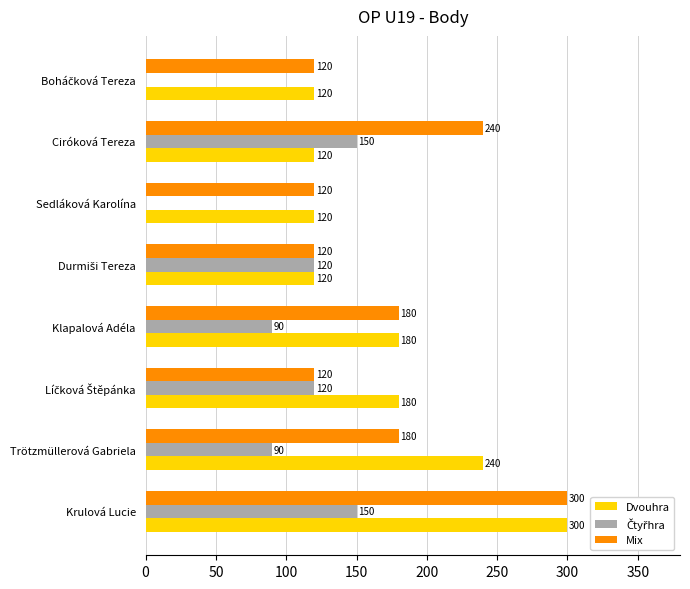

How many Mix values are between 120 and 240?

7